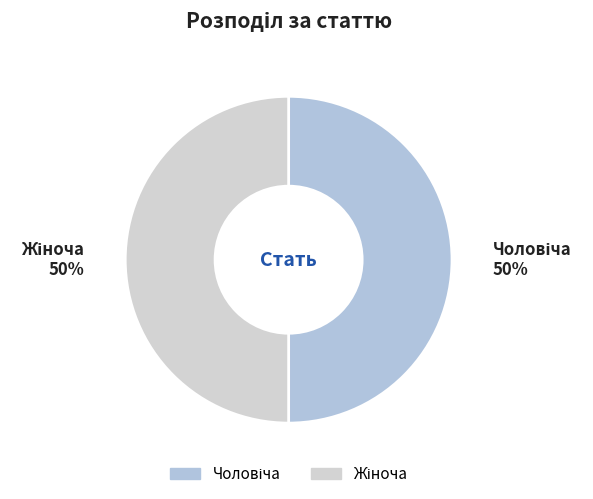

To the nearest percent, what is the average slice percentage?

50%